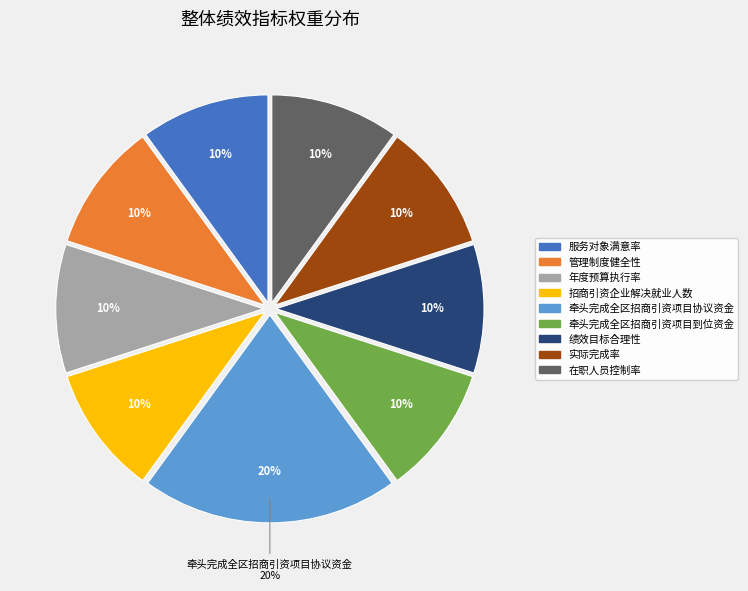

The 年度预算执行率 slice represents 22% of the pie. True or false?

False